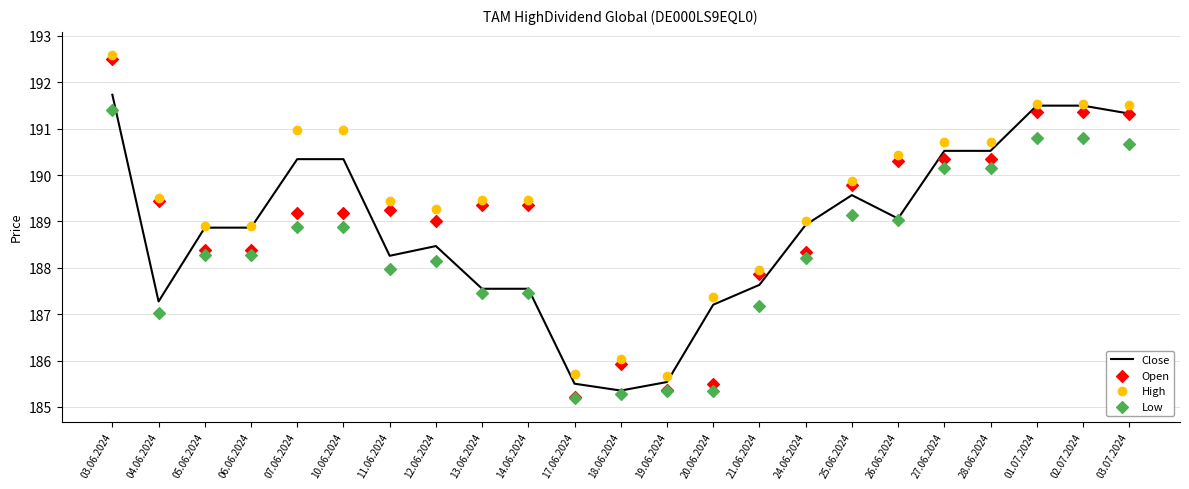

Which series reaches the minimum Y coordinate?

Low